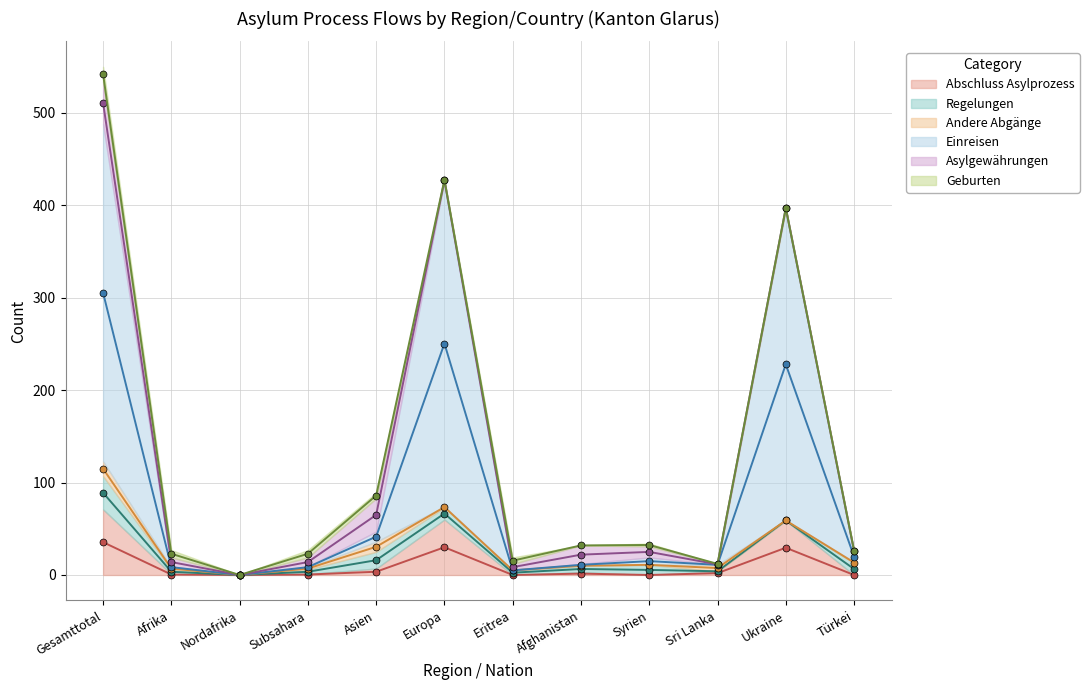

Which label corresponds to the smallest value in the chart?

Nordafrika